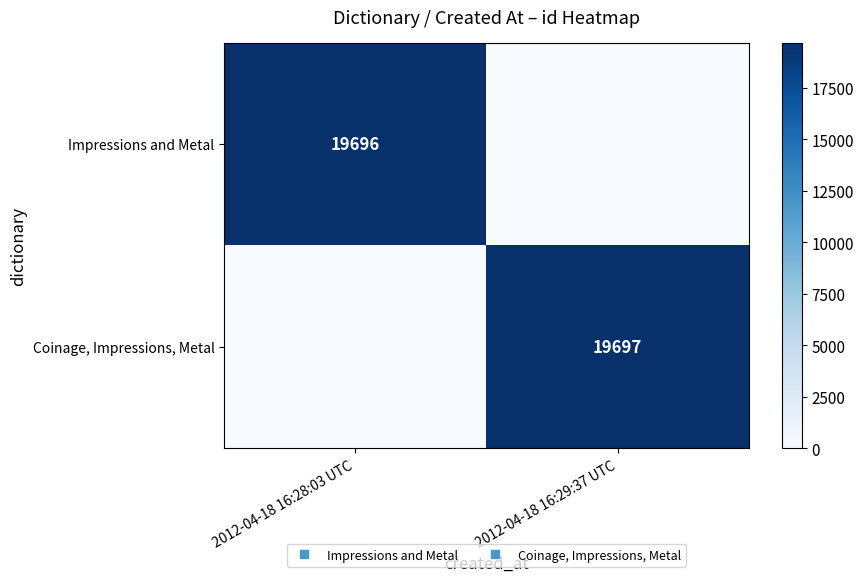

What is the sum of the Impressions and Metal values at 2012-04-18 16:28:03 UTC and 2012-04-18 16:29:37 UTC?

19696